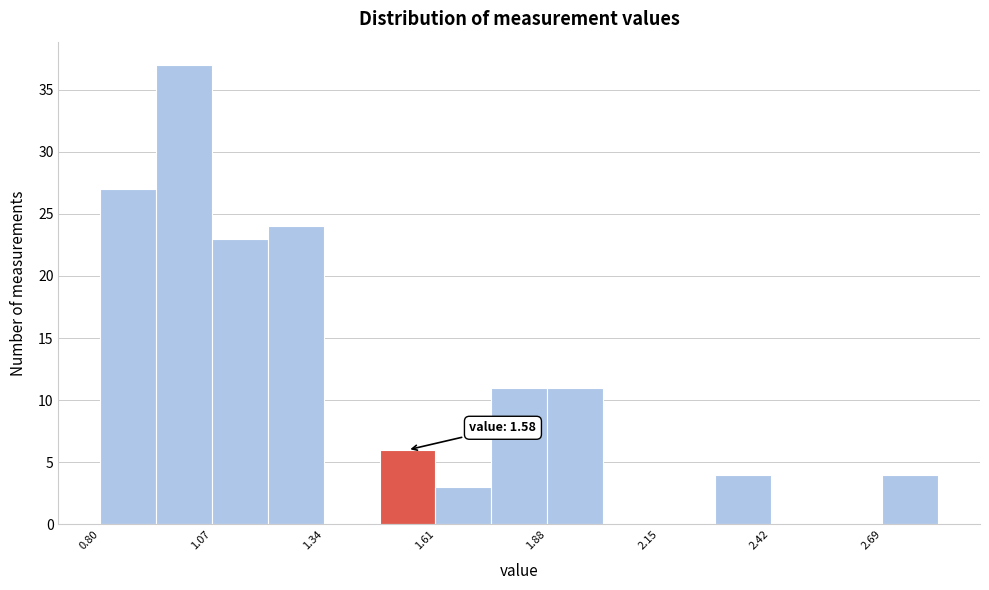

Read against the x-axis, roughly where is the centre of the tallest bar?

1.00